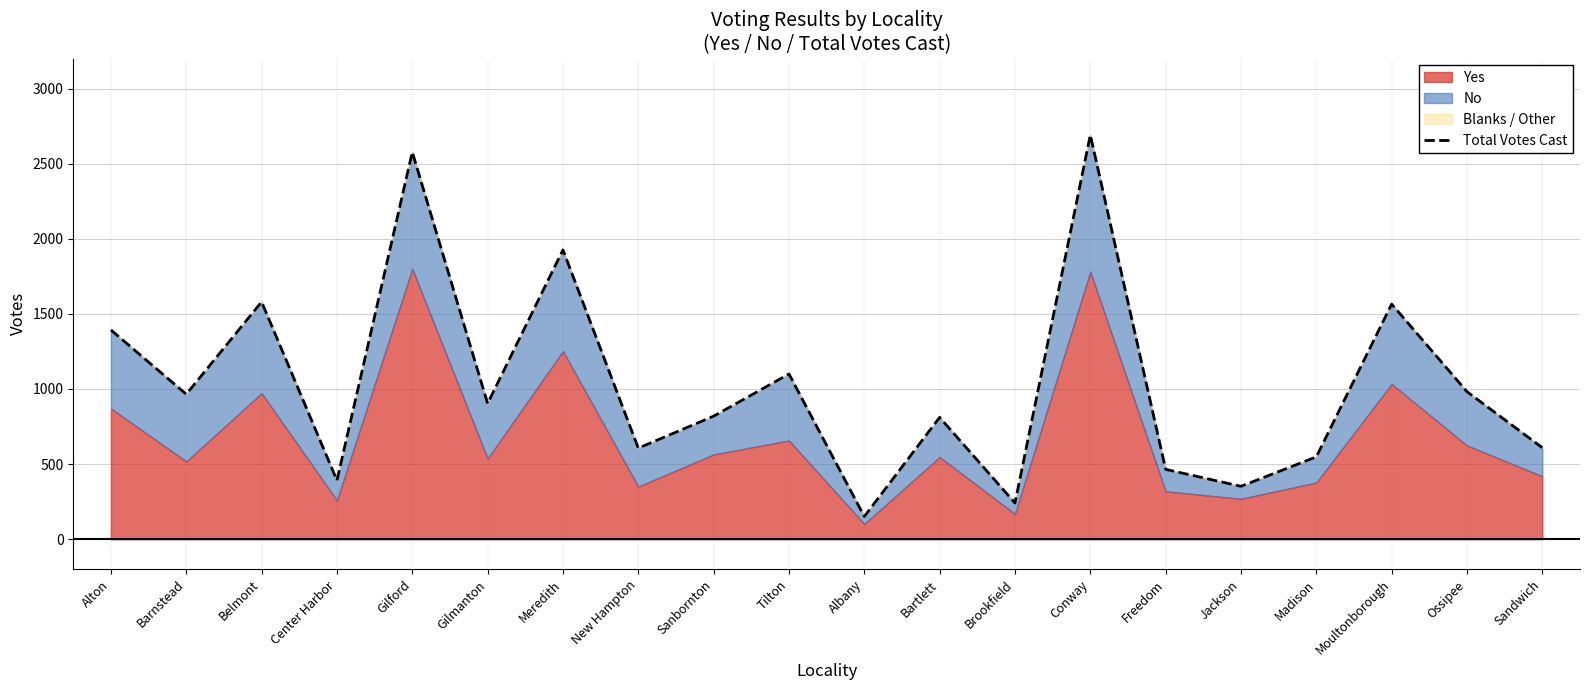

How many data points are less than 903?

10